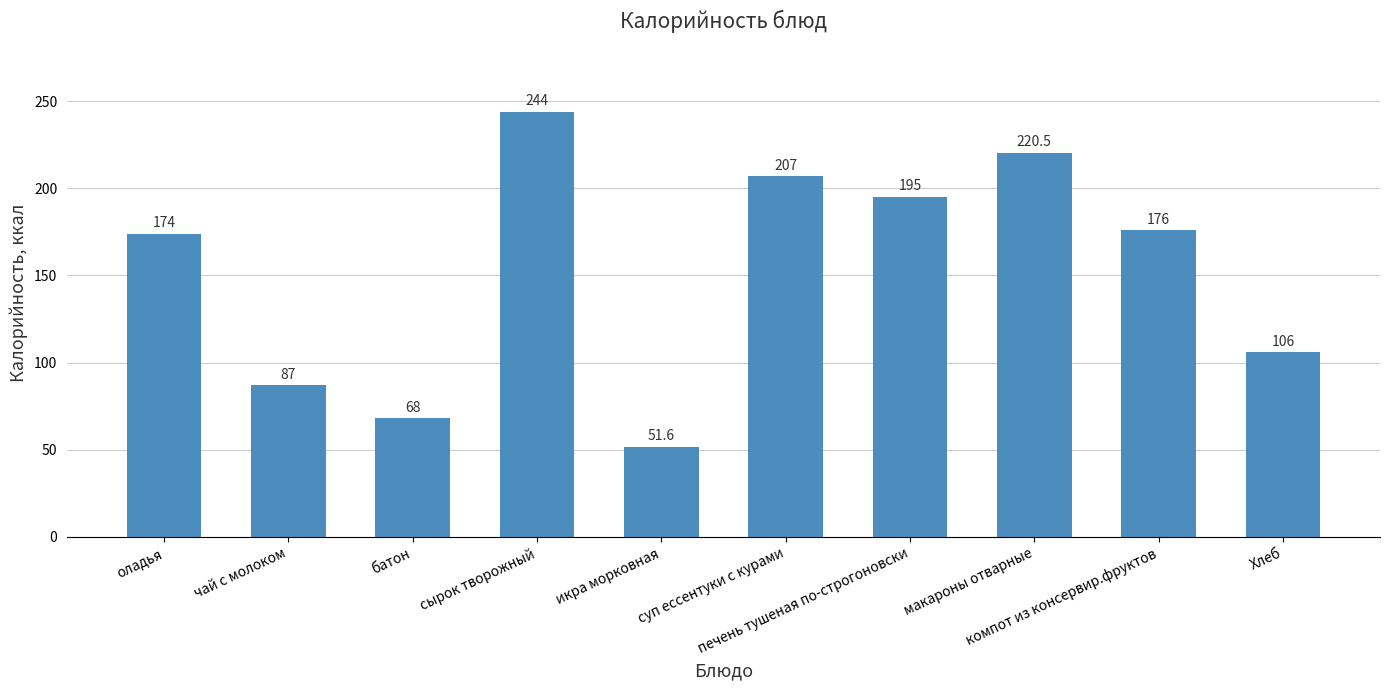

How many values are below 176?

5